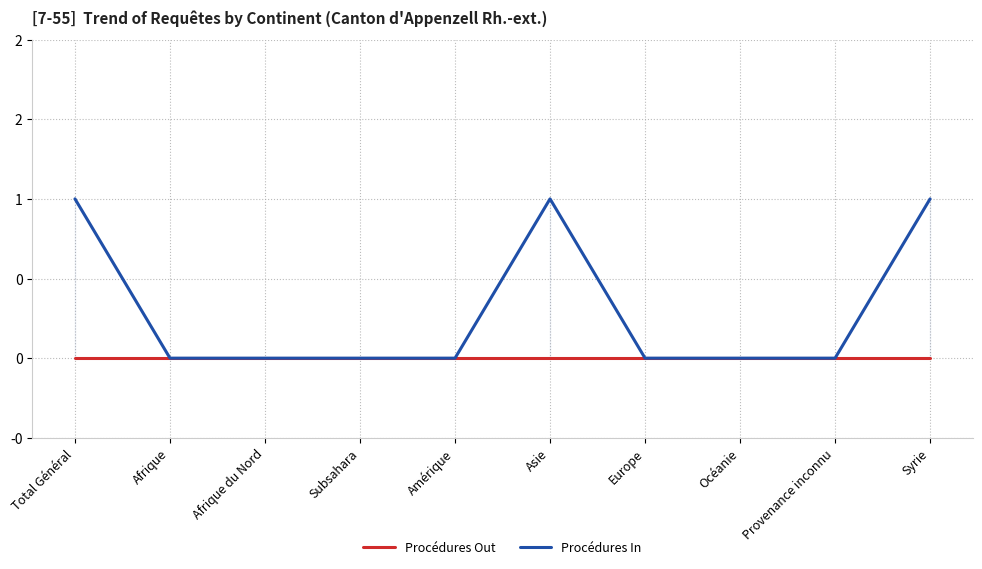

Rank the series by their maximum value, from lowest to highest.

Procédures Out, Procédures In